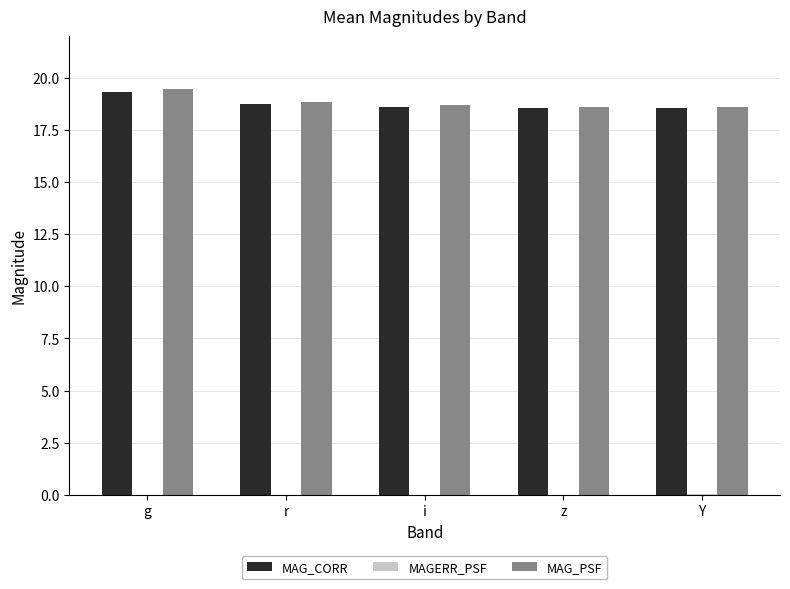

Which series has the widest spread of values?

MAG_PSF